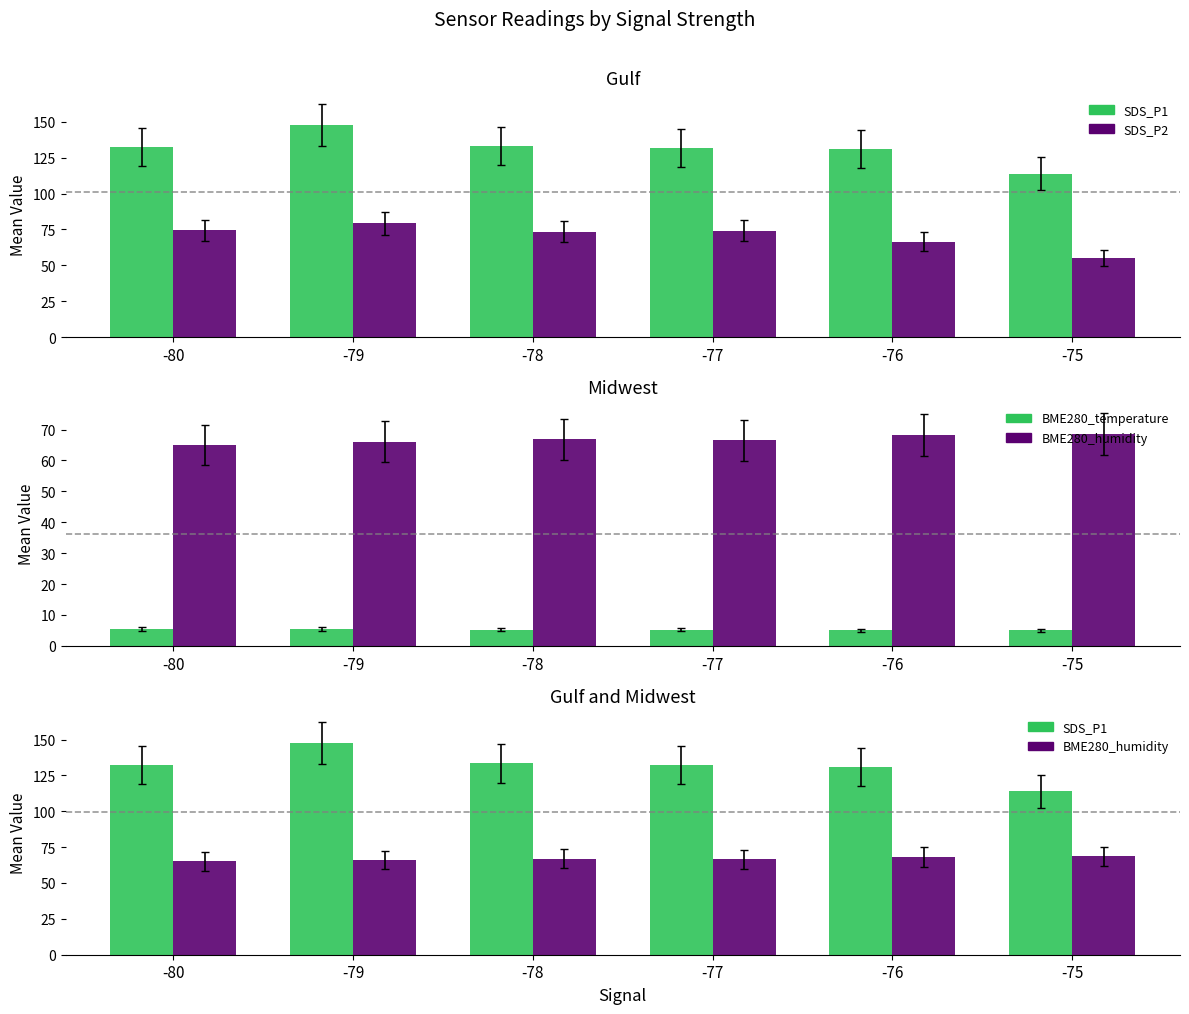

Which has a higher value, -79 or -78?

-79